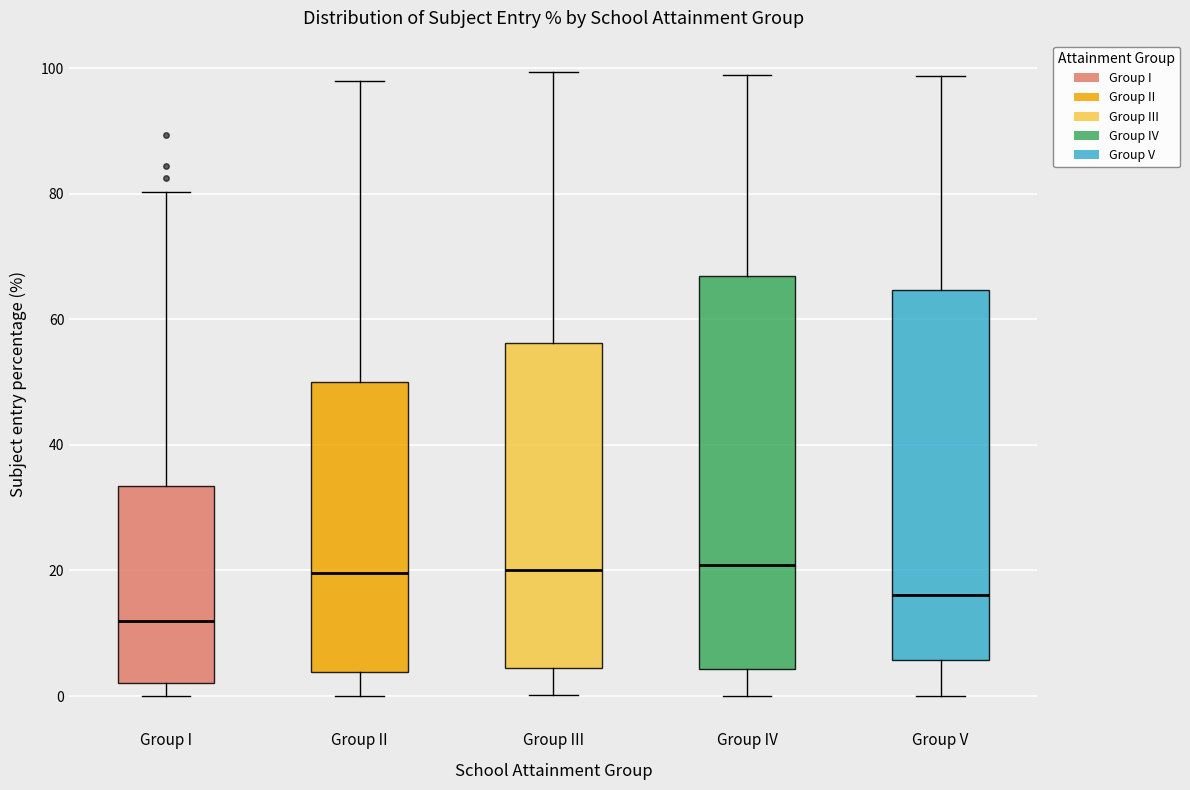

Reading left to right, transcribe this box plot: for each box, give where its median line is, the range the box spans, and where its two whiskers end, as read against the y-axis. The values are not printed on the chart, so give them approximately, as read against the axis.

Group I: median 12, box 2 to 34, whiskers 0 to 80
Group II: median 20, box 4 to 50, whiskers 0 to 98
Group III: median 20, box 4 to 56, whiskers 0 to 100
Group IV: median 20, box 4 to 66, whiskers 0 to 98
Group V: median 16, box 6 to 64, whiskers 0 to 98